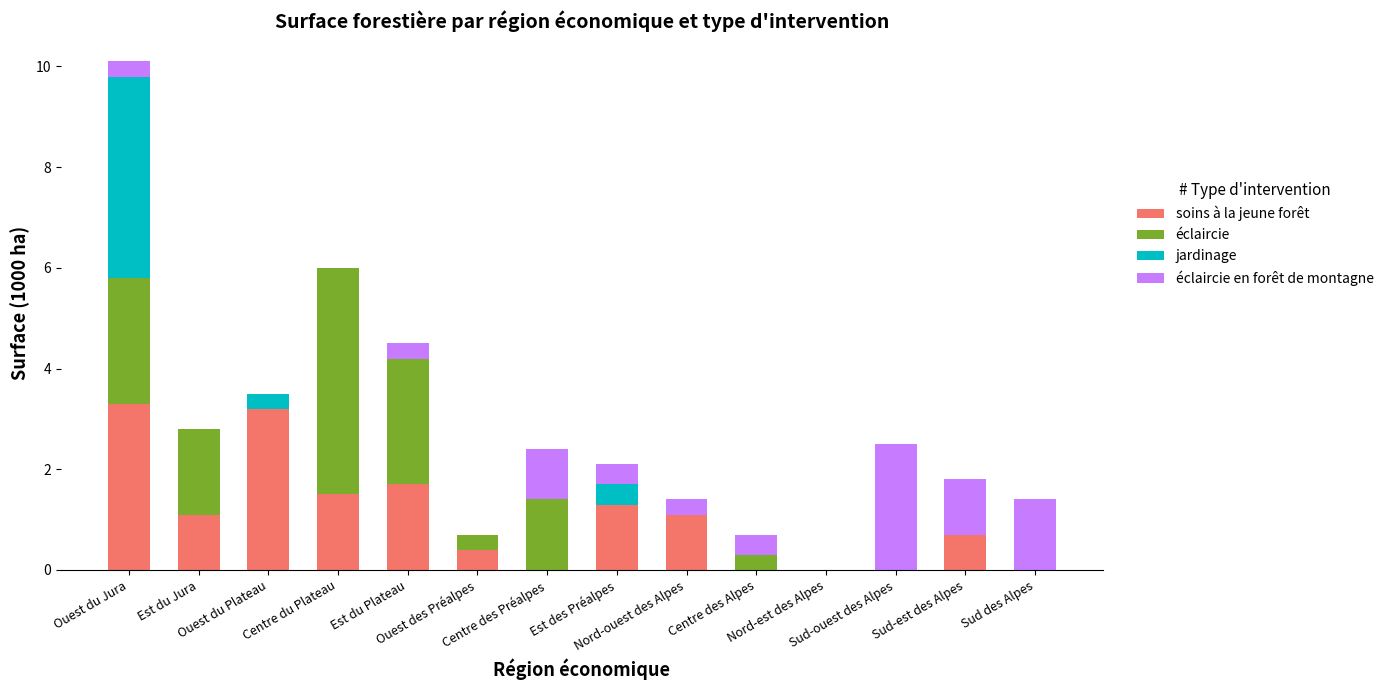

Does the chart contain stacked bars?

Yes